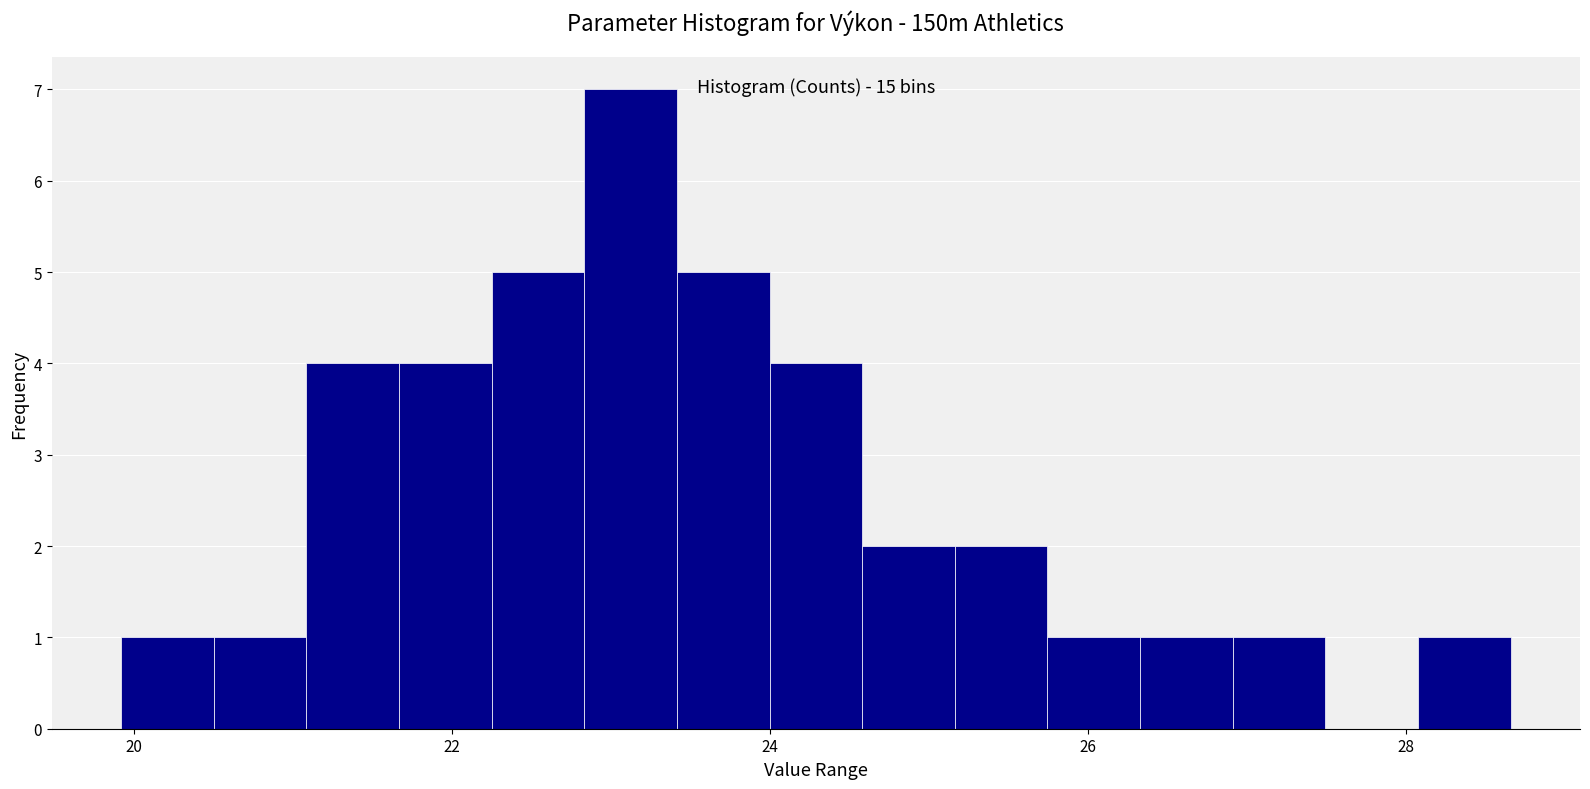

Read against the x-axis, roughly where is the centre of the tallest bar?

23.2